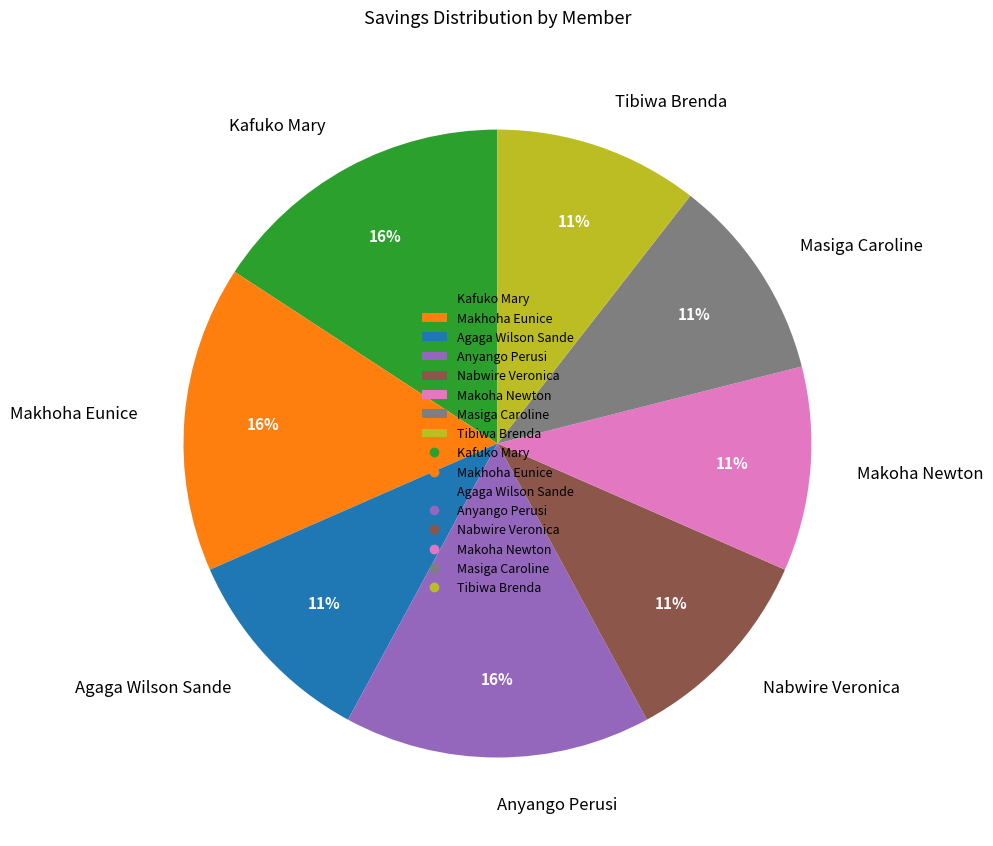

Is there any slice that represents more than half of the pie?

No